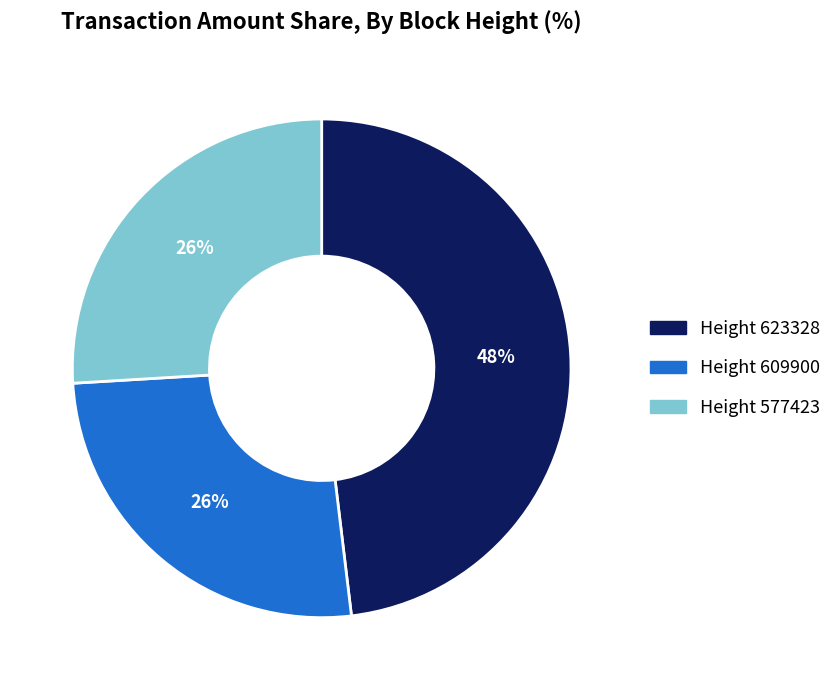

Combined, do Height 609900 and Height 623328 account for over 50%?

Yes